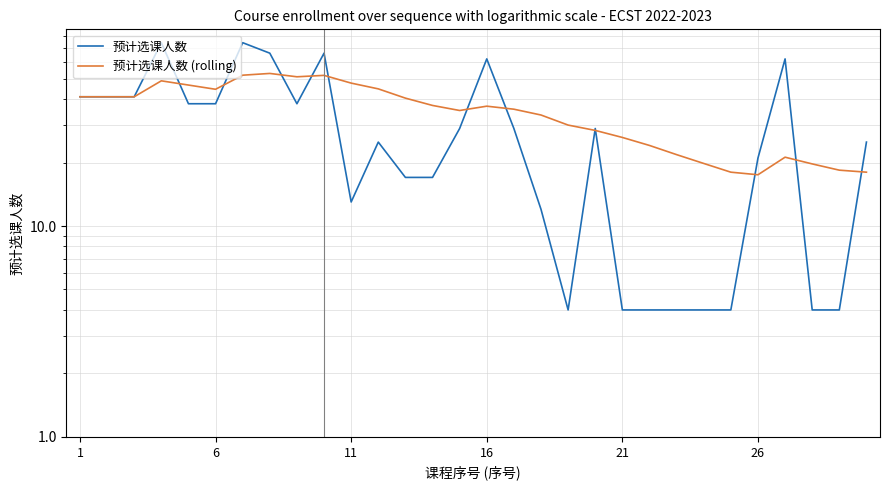

Rank the series by their average value, from lowest to highest.

预计选课人数, 预计选课人数 (rolling)